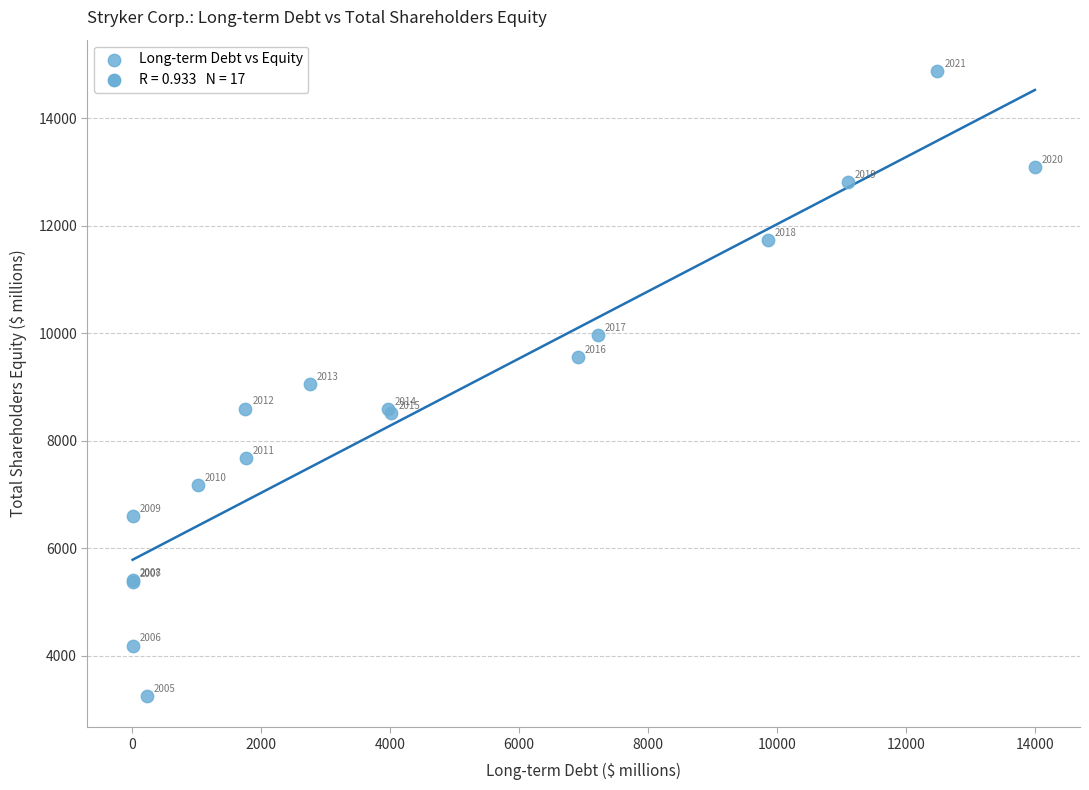

What Y value in the scatter plot is closest to 9064?

9047